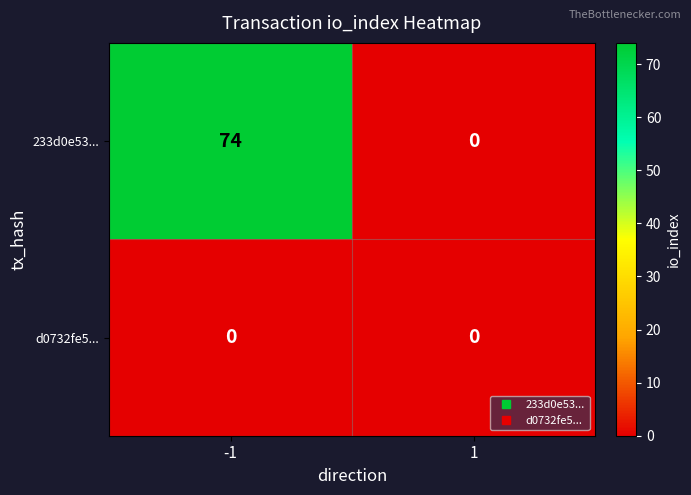

What is the maximum value shown in the chart?

74